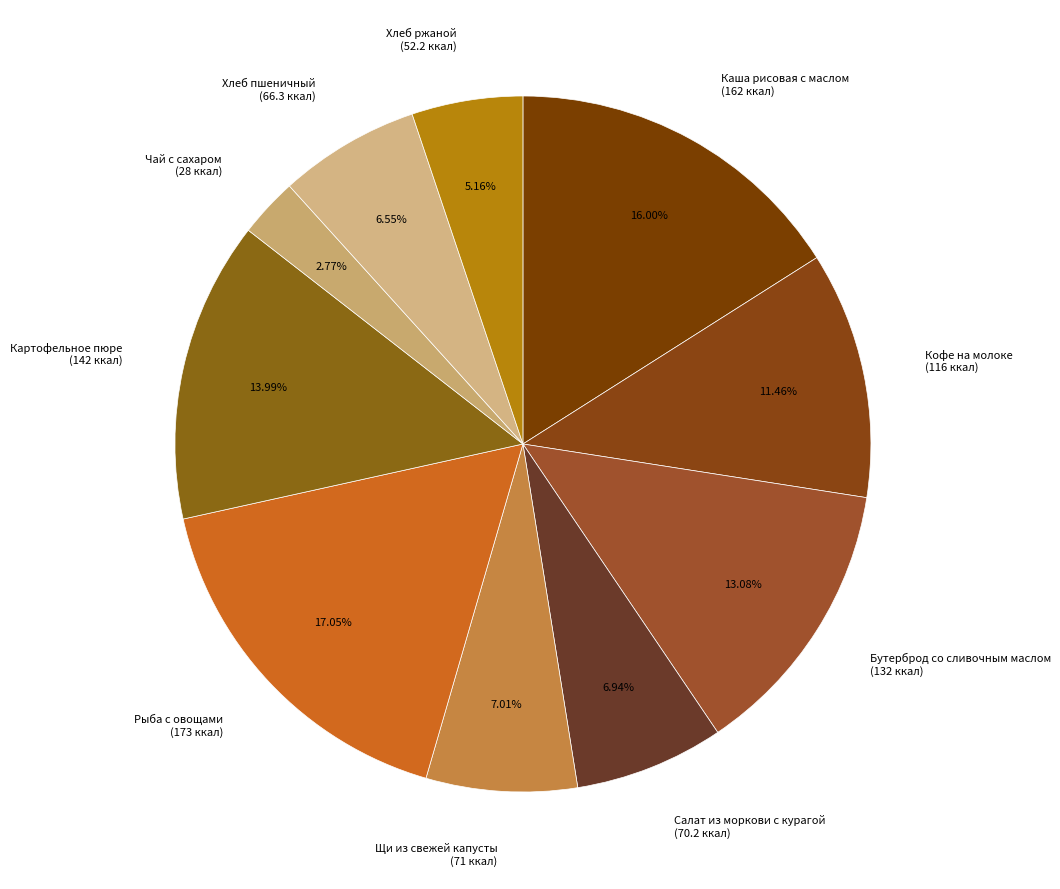

Is the sum of Рыба с овощами (173 ккал) and Картофельное пюре (142 ккал) greater than half?

No